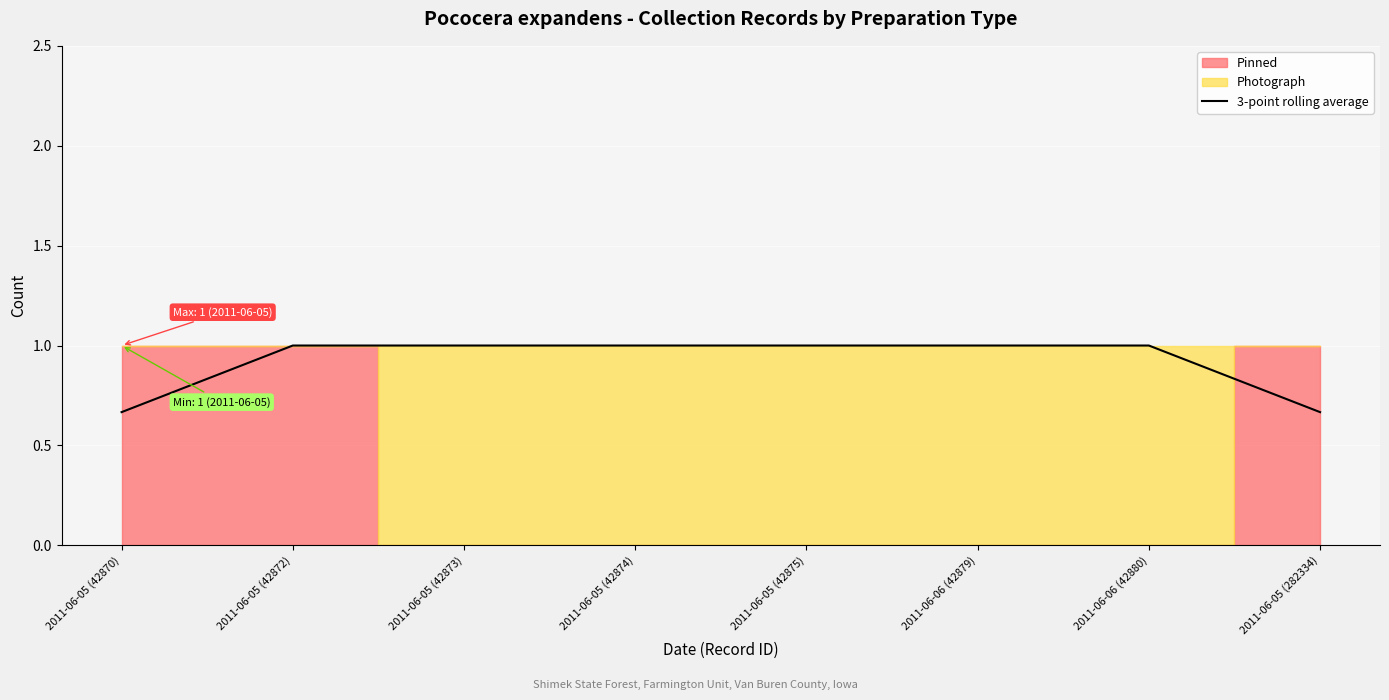

At which category does the chart reach its minimum across all series?

2011-06-05 (42870)